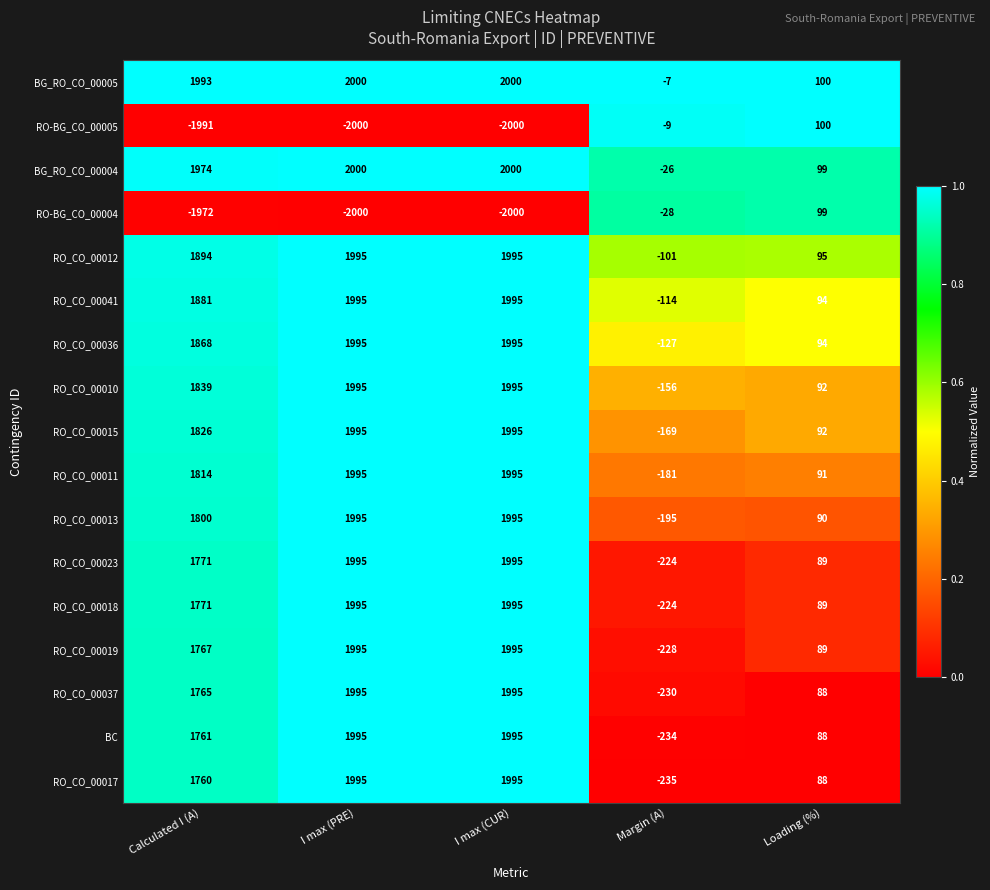

Count the number of data series in this chart.

17